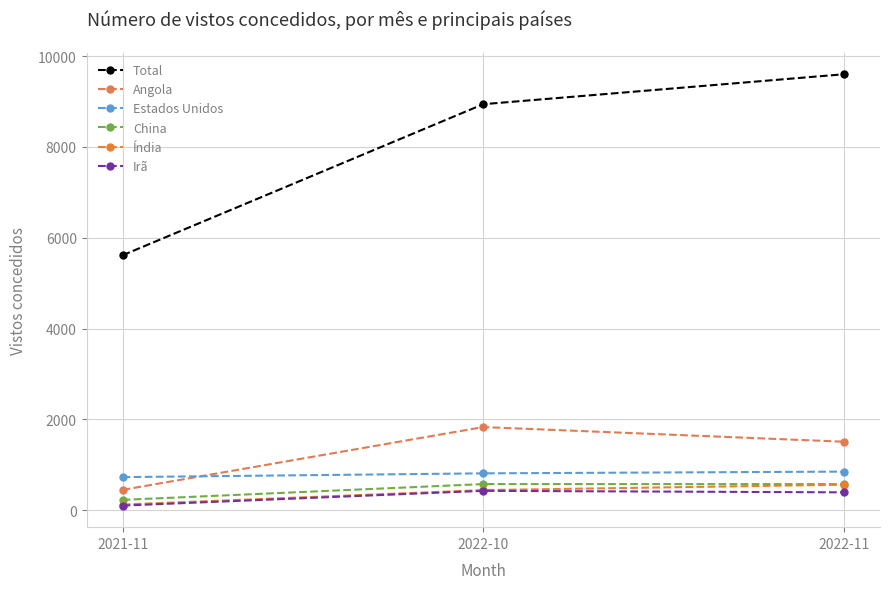

The Angola series shows 1510 at 2022-11. True or false?

True